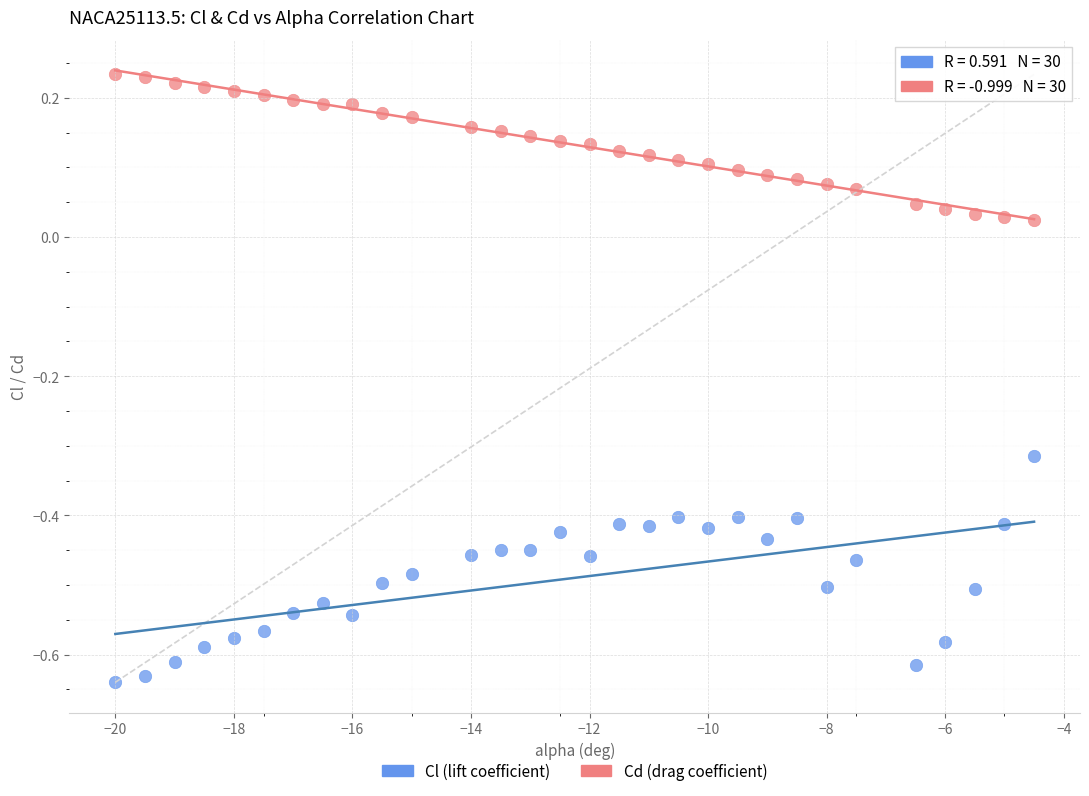

Across all data points, what is the range of X values (max minus min)?

15.5